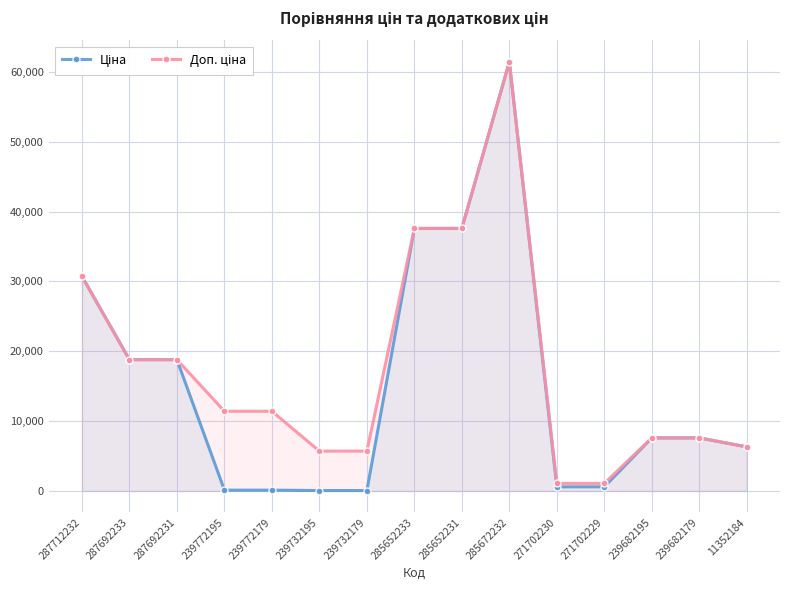

List the series in order of their overall mean, lowest first.

Ціна, Доп. ціна